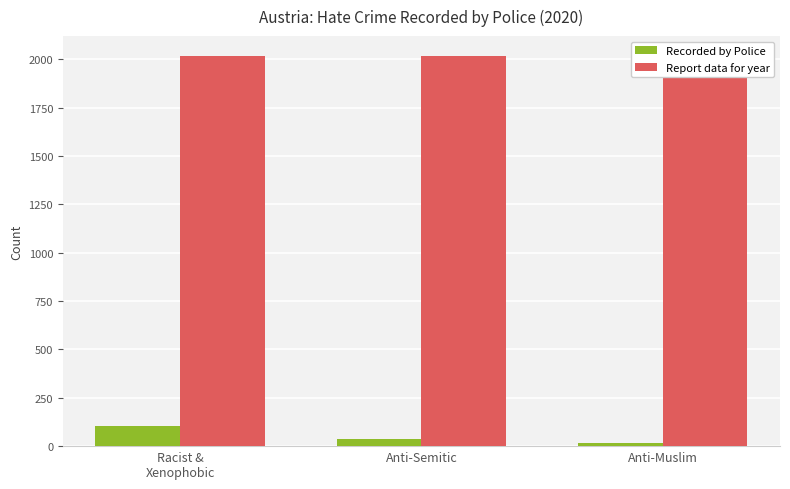

At how many categories does at least one series exceed 833?

3